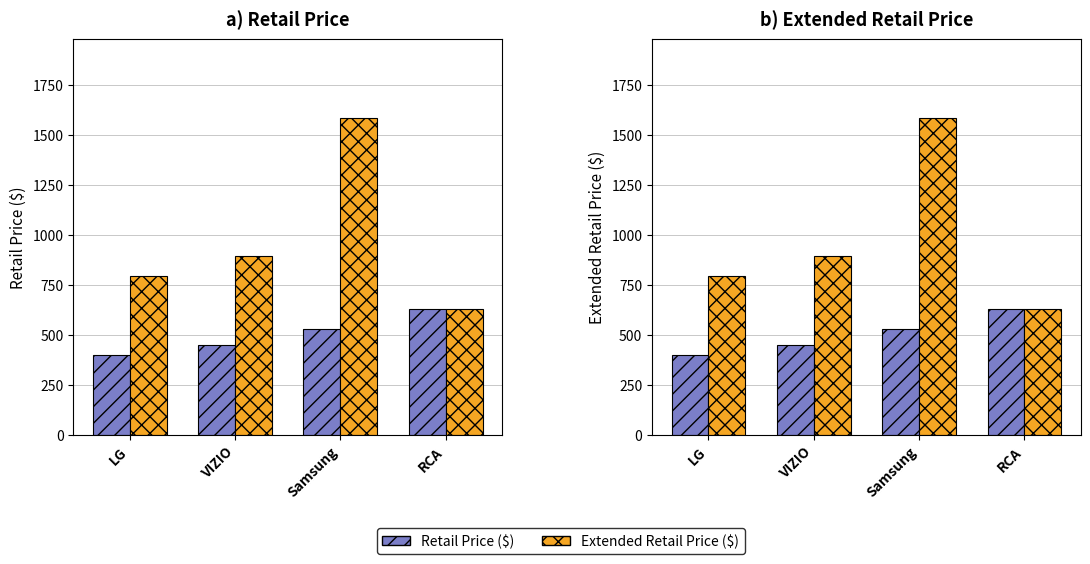

List the series in order of their peak value, highest first.

Extended RetailPrice, RetailPrice